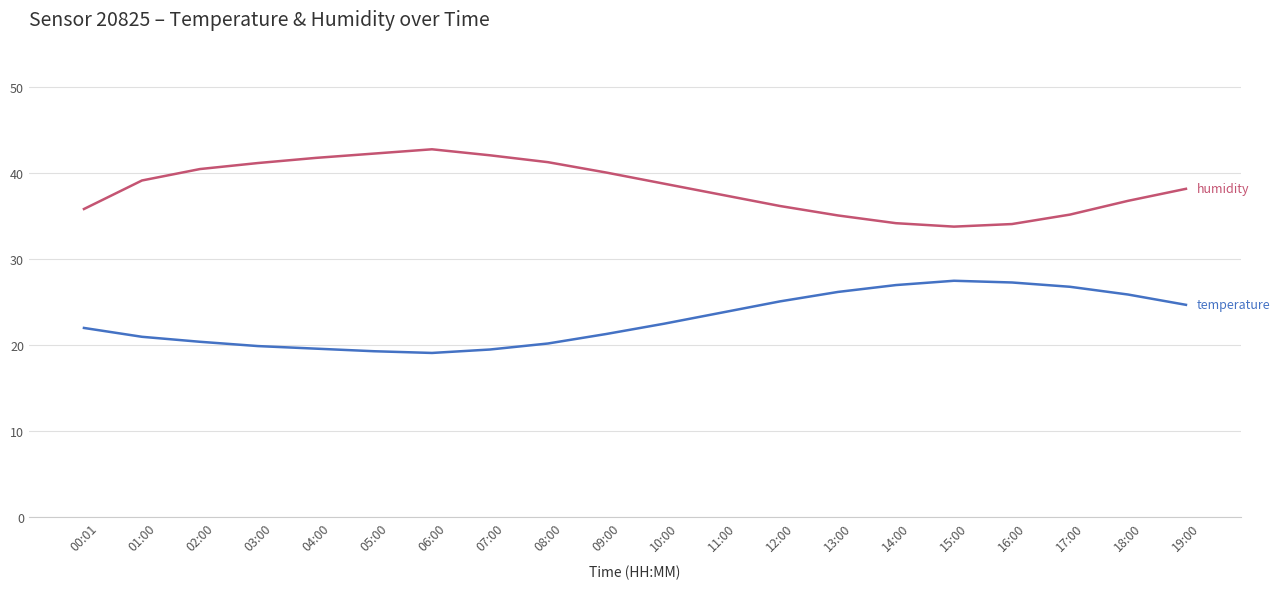

Is this an area chart (filled region under the line)?

No